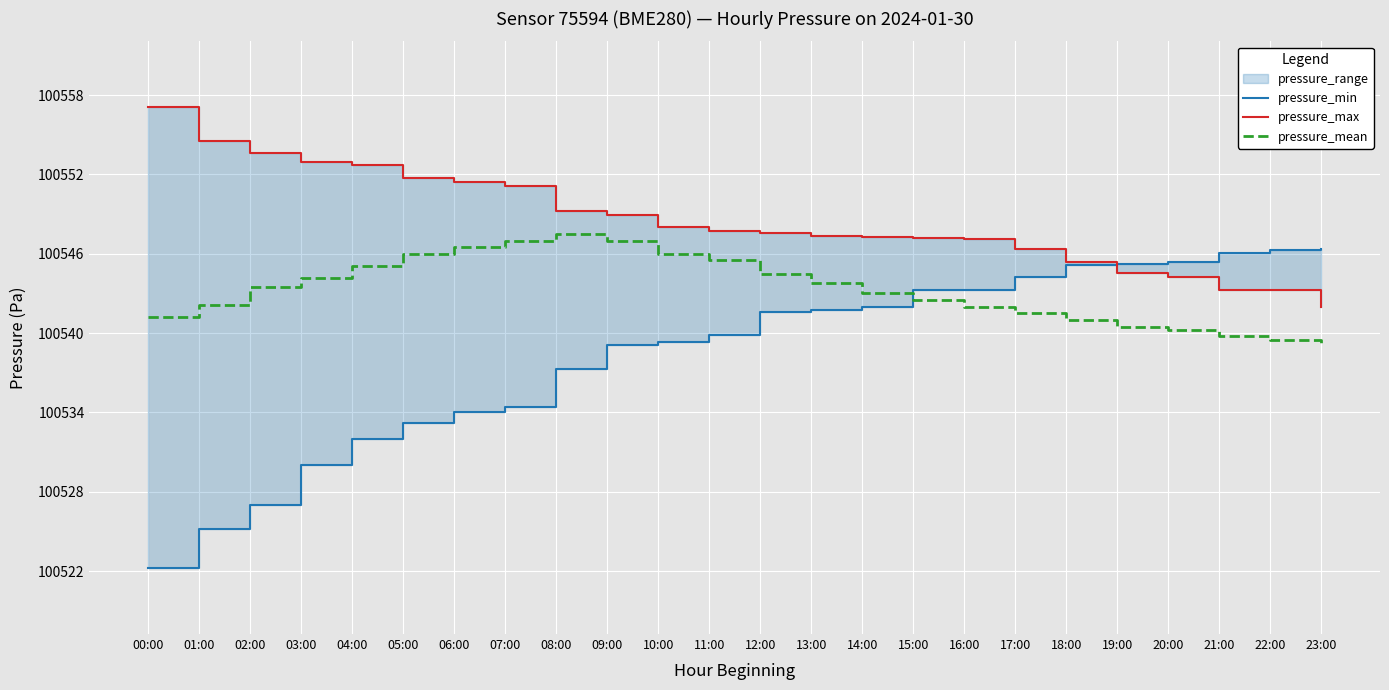

Which series has the largest total across all categories?

pressure_max